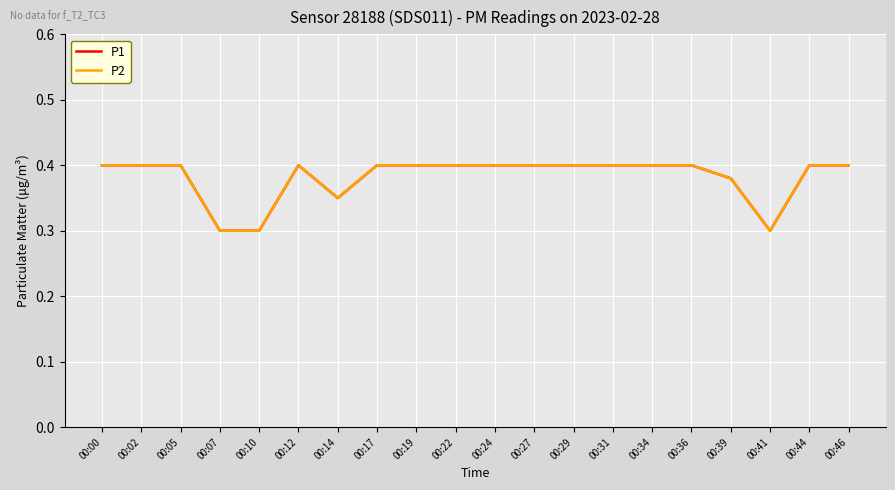

Count the P2 values in the range 0 to 1.

20